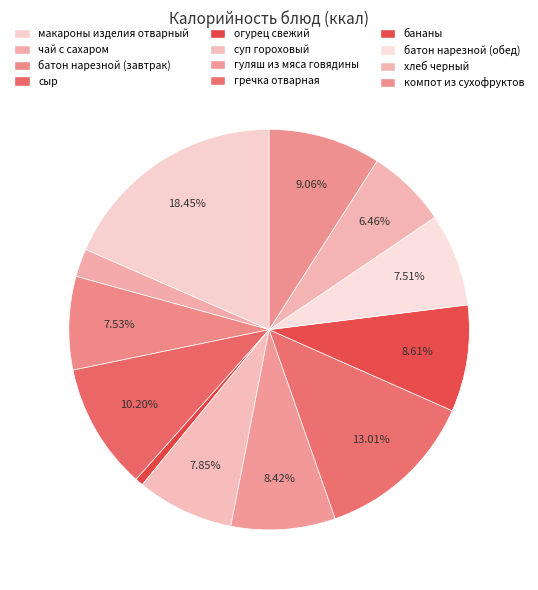

How many slices are in this pie chart?

12